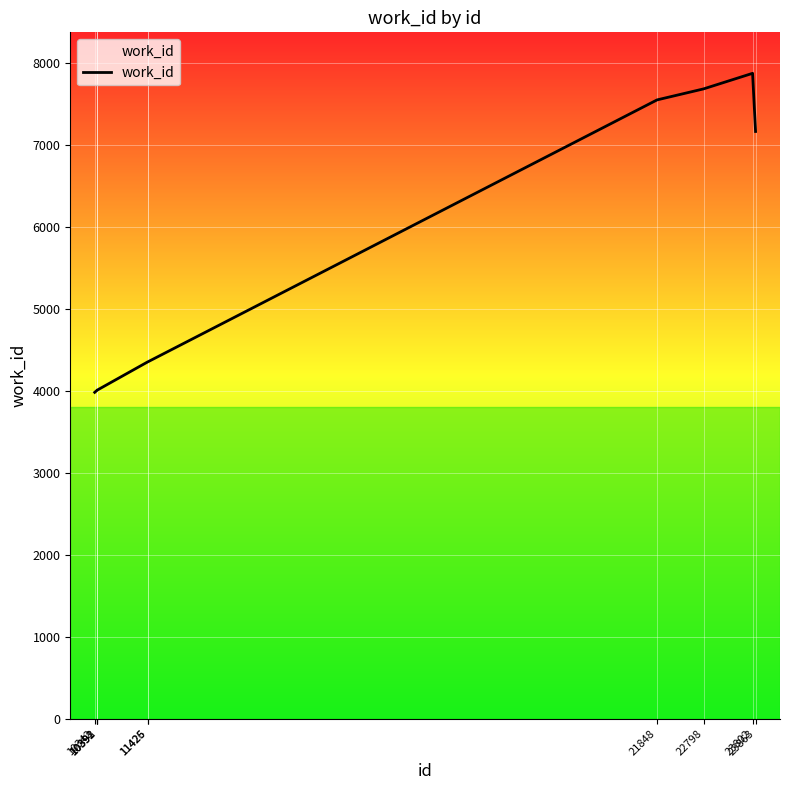

What is the smallest value displayed?

3981